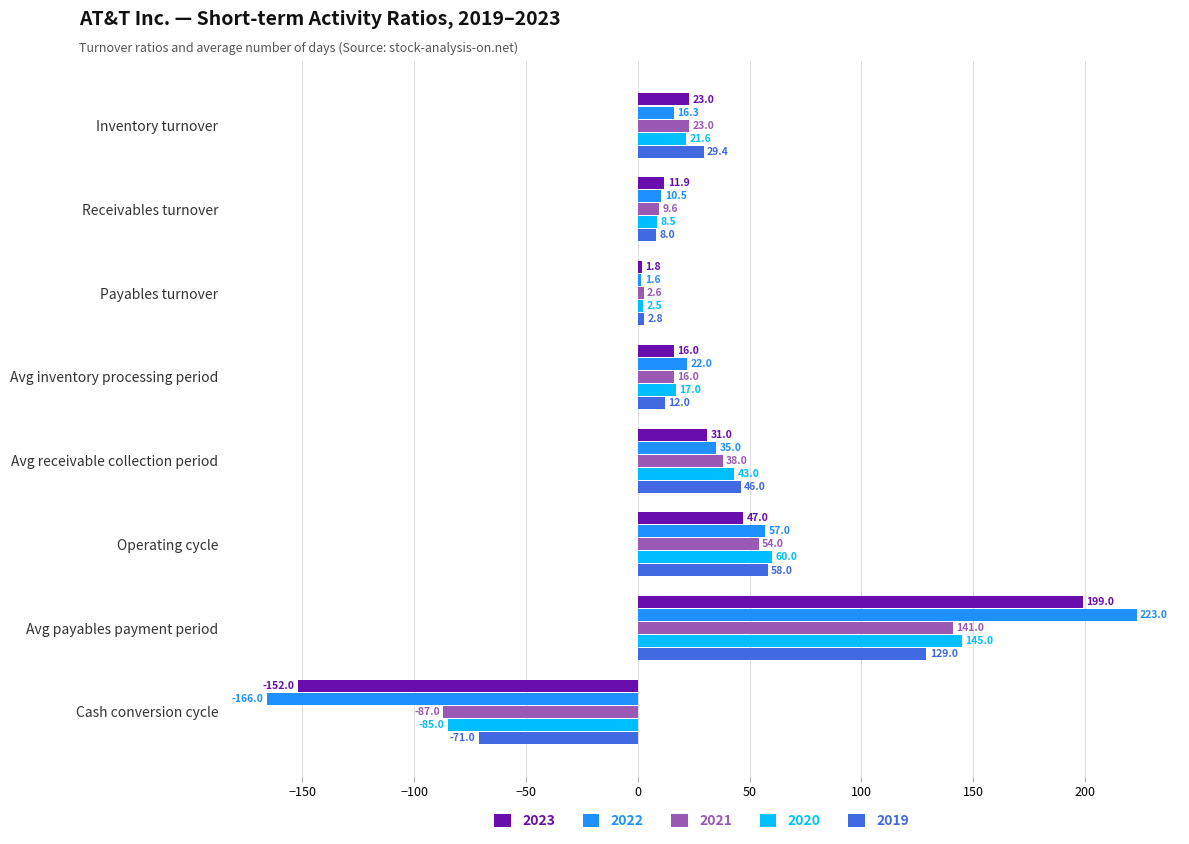

Is the value of 2020 at Inventory turnover greater than the value of 2023 at Operating cycle?

No